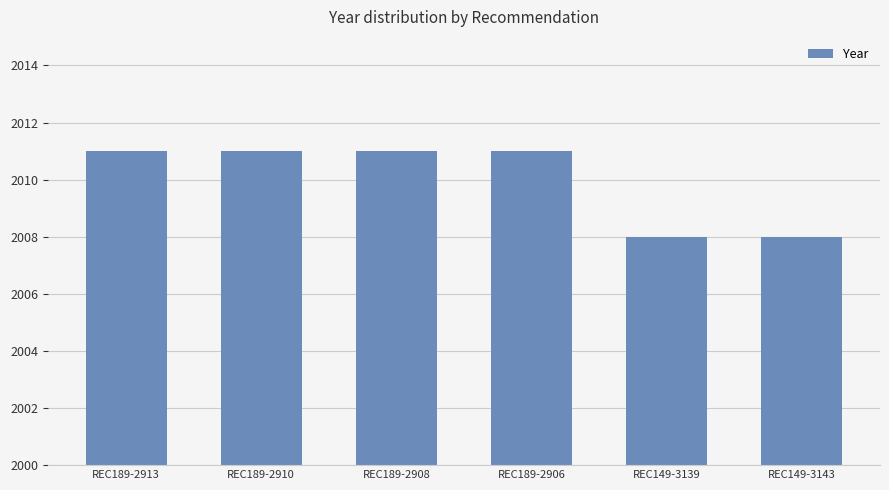

What is the maximum value shown in the chart?

2011